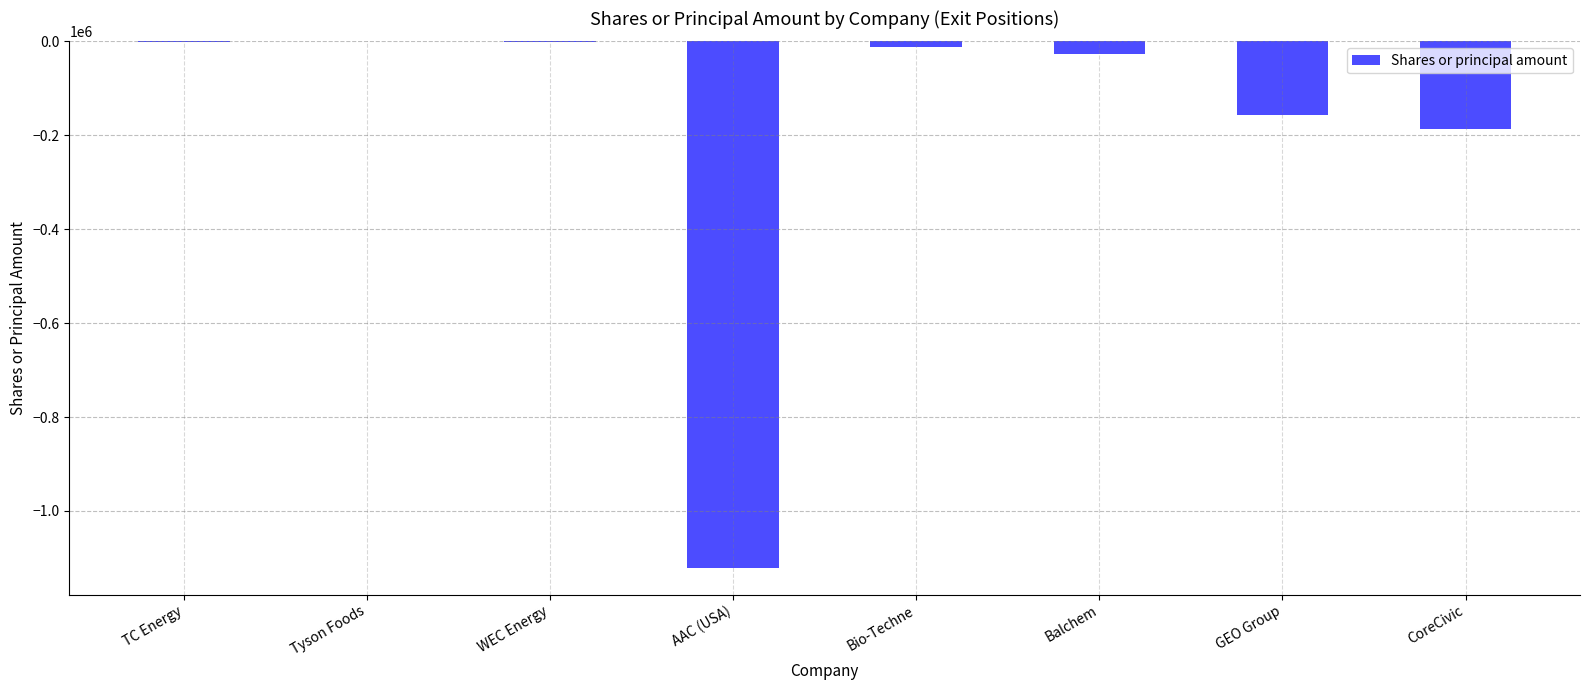

Where is the data nearest to the value -561201?

CoreCivic